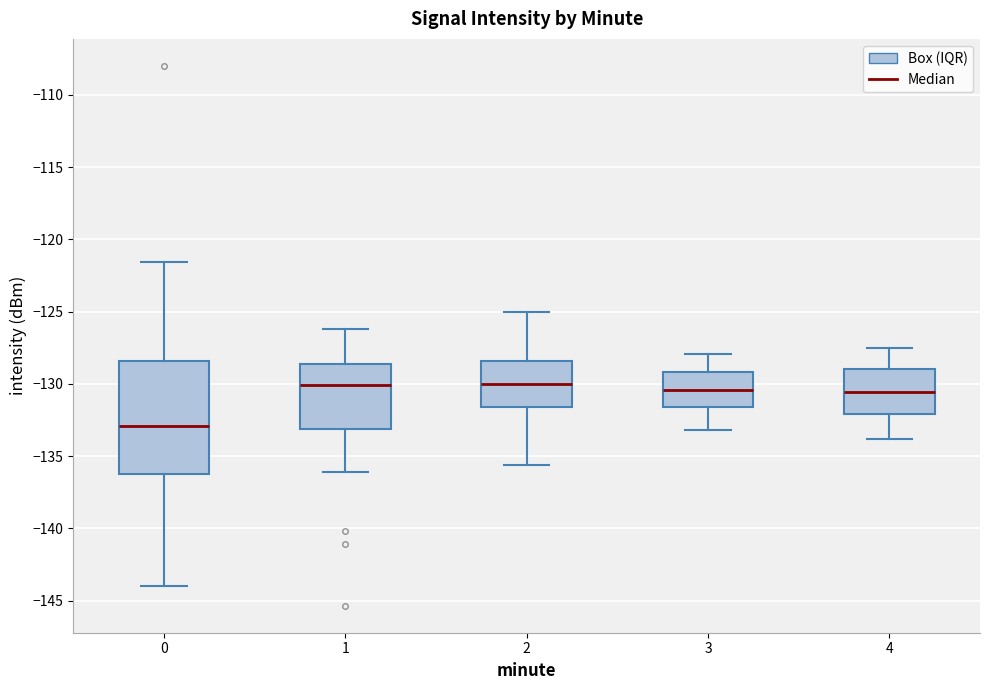

Which box is the tallest, from its lower edge to its upper edge?

0